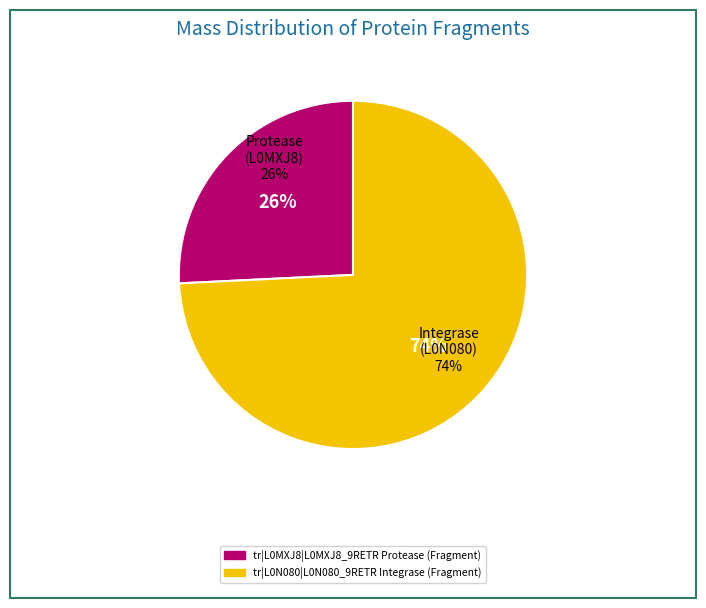

Which category accounts for the majority?

tr|L0N080|L0N080_9RETR Integrase (Fragment)